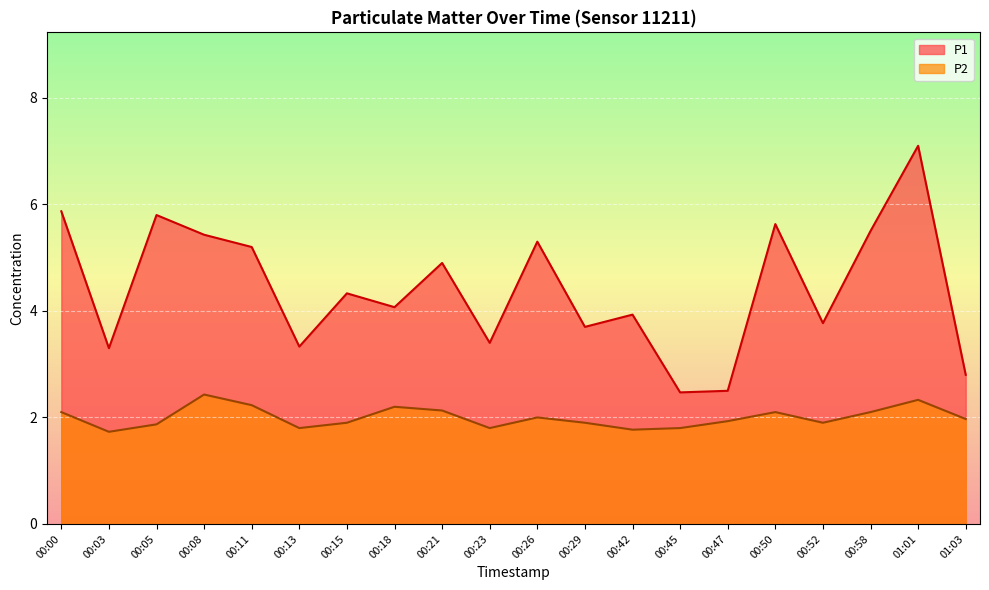

What is the difference between the highest and lowest values at 00:21?

2.8